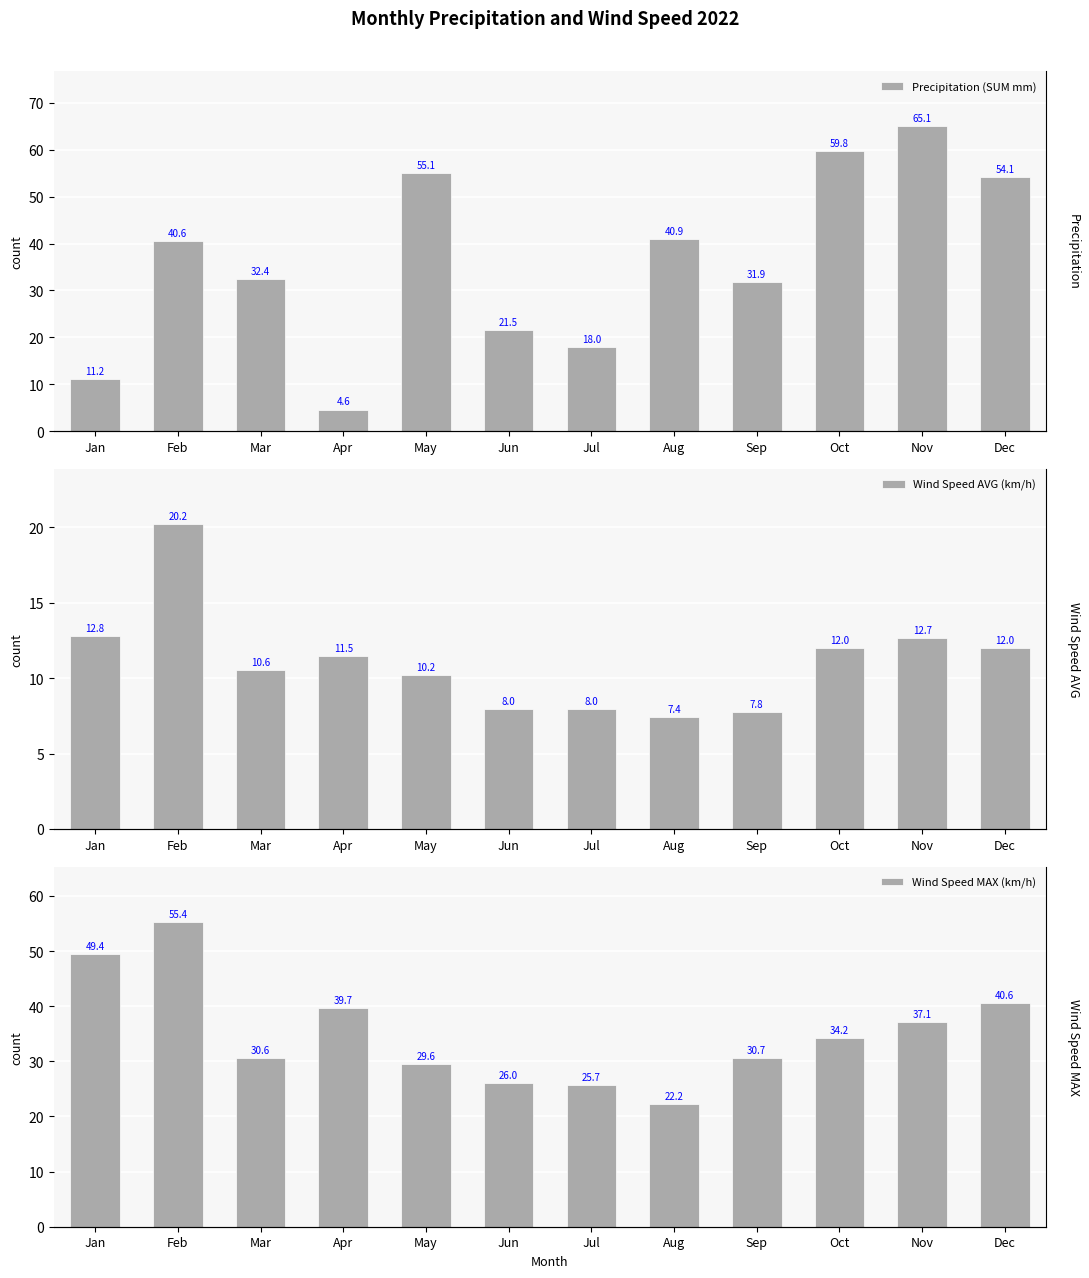

What is the total value across all series at Aug?

70.5